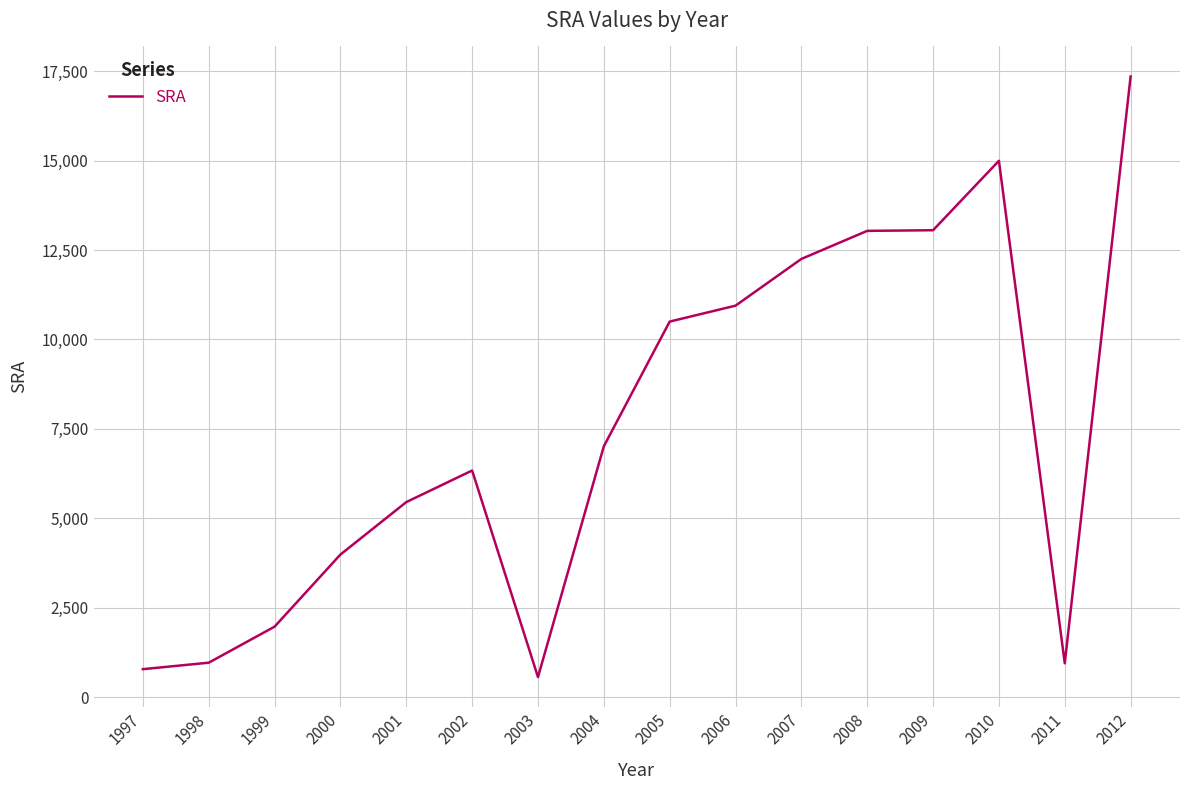

Does the chart have visible grid lines?

Yes